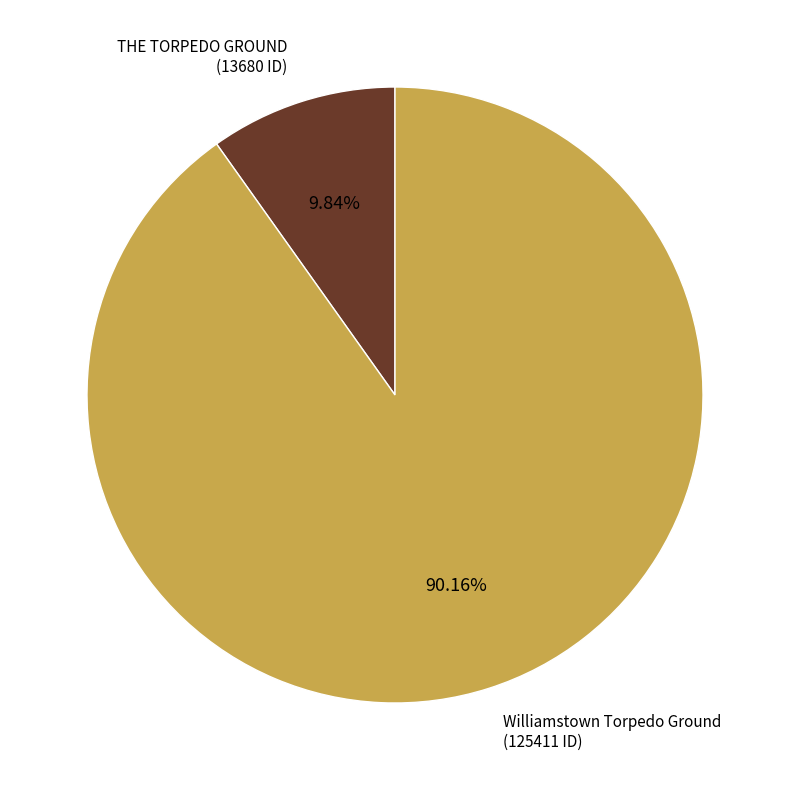

Is there any slice that represents more than half of the pie?

Yes